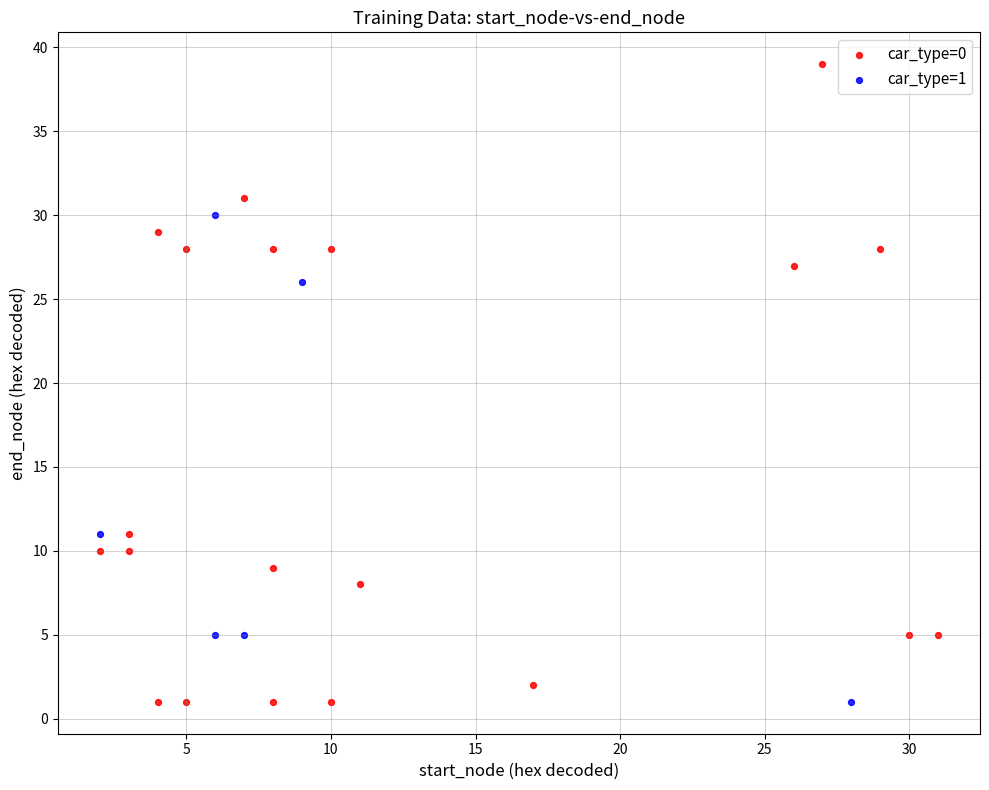

Which series has the widest spread of Y values?

car_type=0